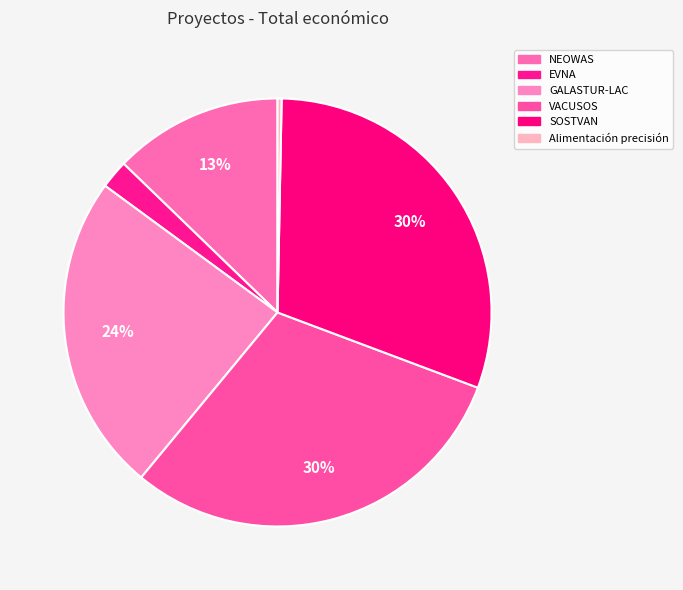

To the nearest percent, what percentage of the pie is VACUSOS?

30%